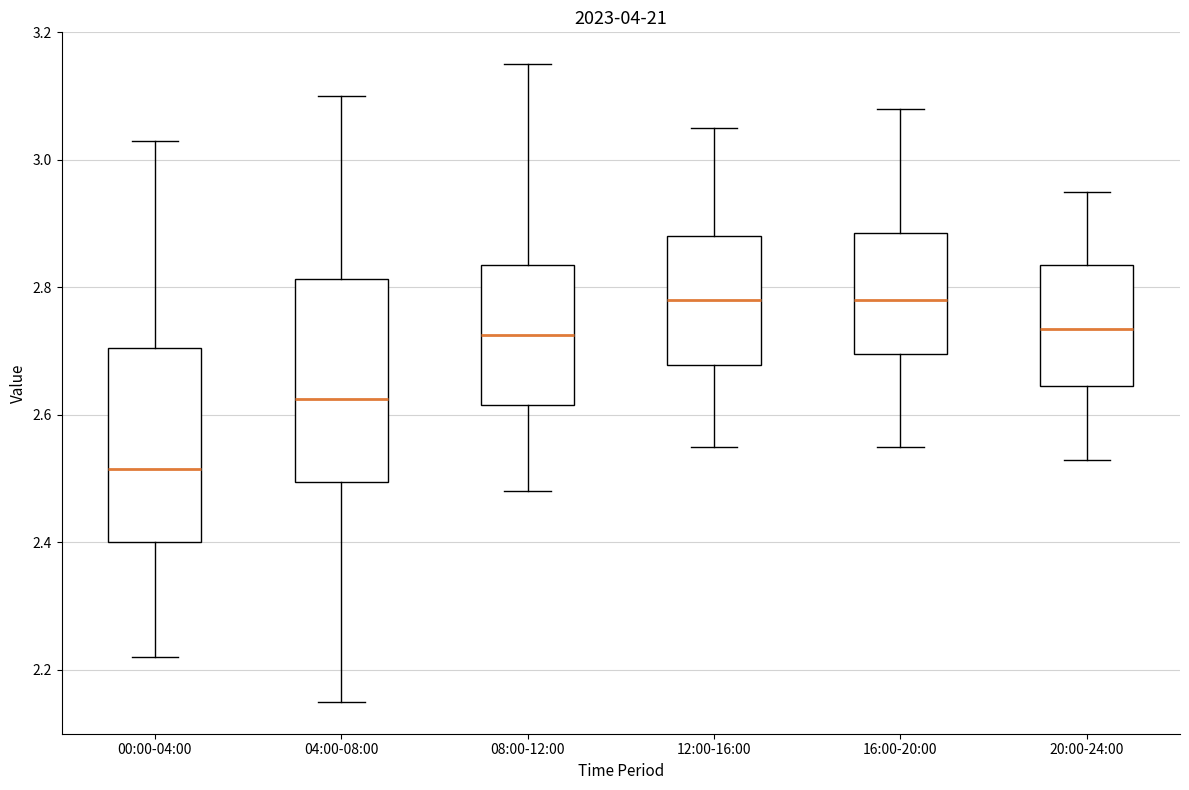

Reading left to right, read every box against the y-axis: the position of its median line, the range the box covers, and the ends of its whiskers. The values are not printed on the chart, so give them approximately, as read against the axis.

00:00-04:00: median 2.52, box 2.40 to 2.70, whiskers 2.22 to 3.04
04:00-08:00: median 2.62, box 2.50 to 2.82, whiskers 2.16 to 3.10
08:00-12:00: median 2.72, box 2.62 to 2.84, whiskers 2.48 to 3.16
12:00-16:00: median 2.78, box 2.68 to 2.88, whiskers 2.56 to 3.06
16:00-20:00: median 2.78, box 2.70 to 2.88, whiskers 2.56 to 3.08
20:00-24:00: median 2.74, box 2.64 to 2.84, whiskers 2.54 to 2.96